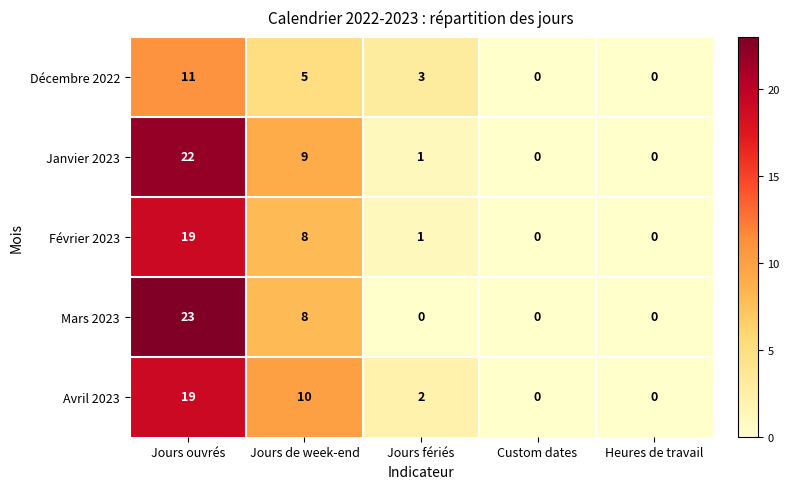

At which category does the chart reach its peak across all series?

Jours ouvrés